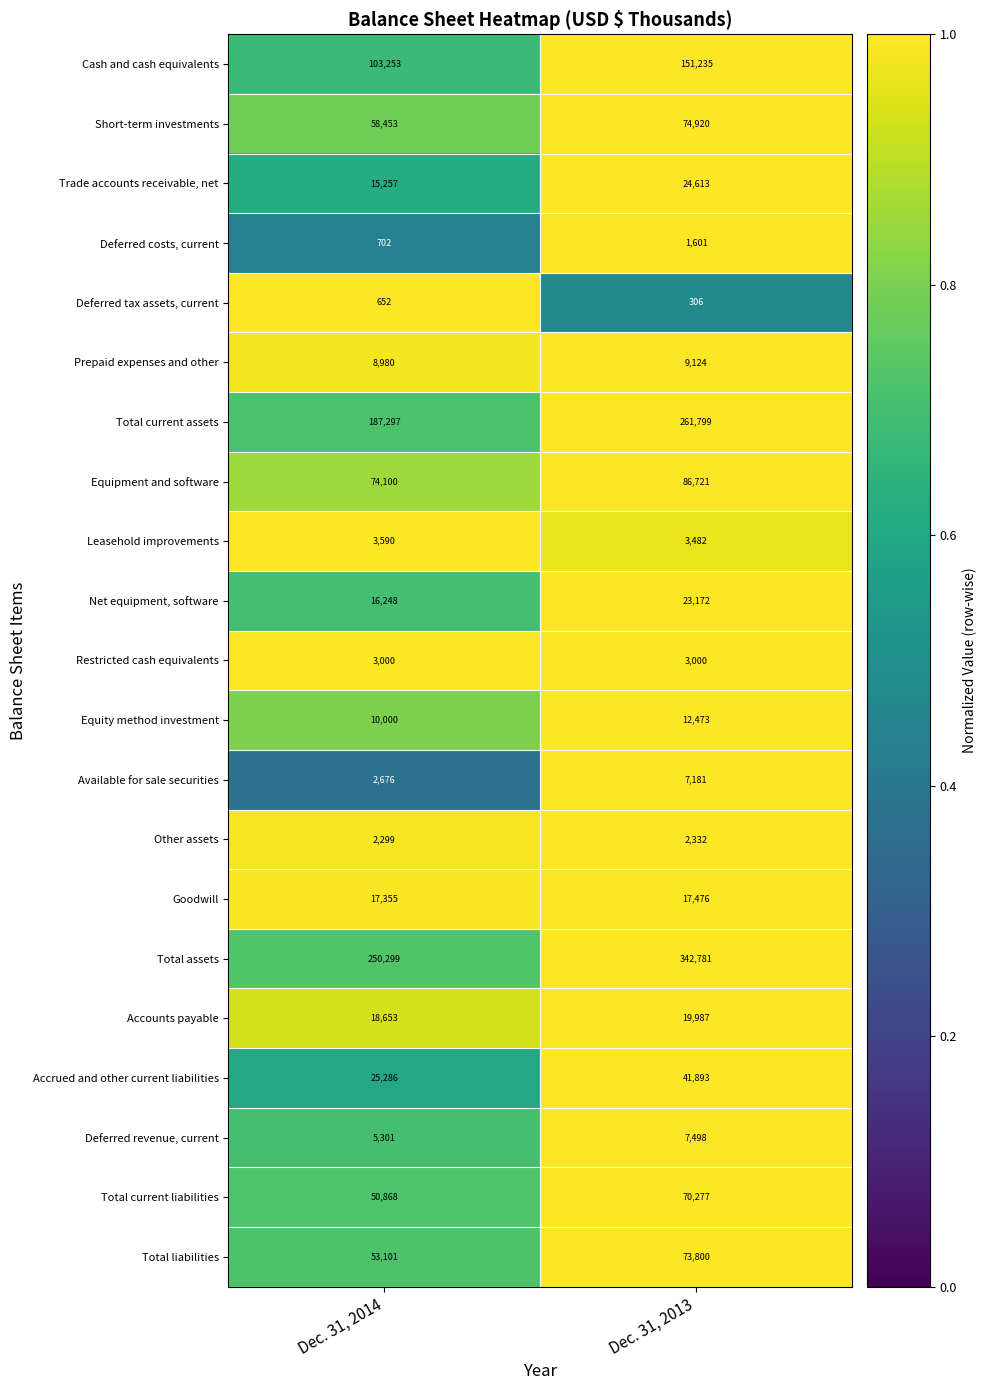

What is the total value across all series at Dec. 31, 2014?

907370